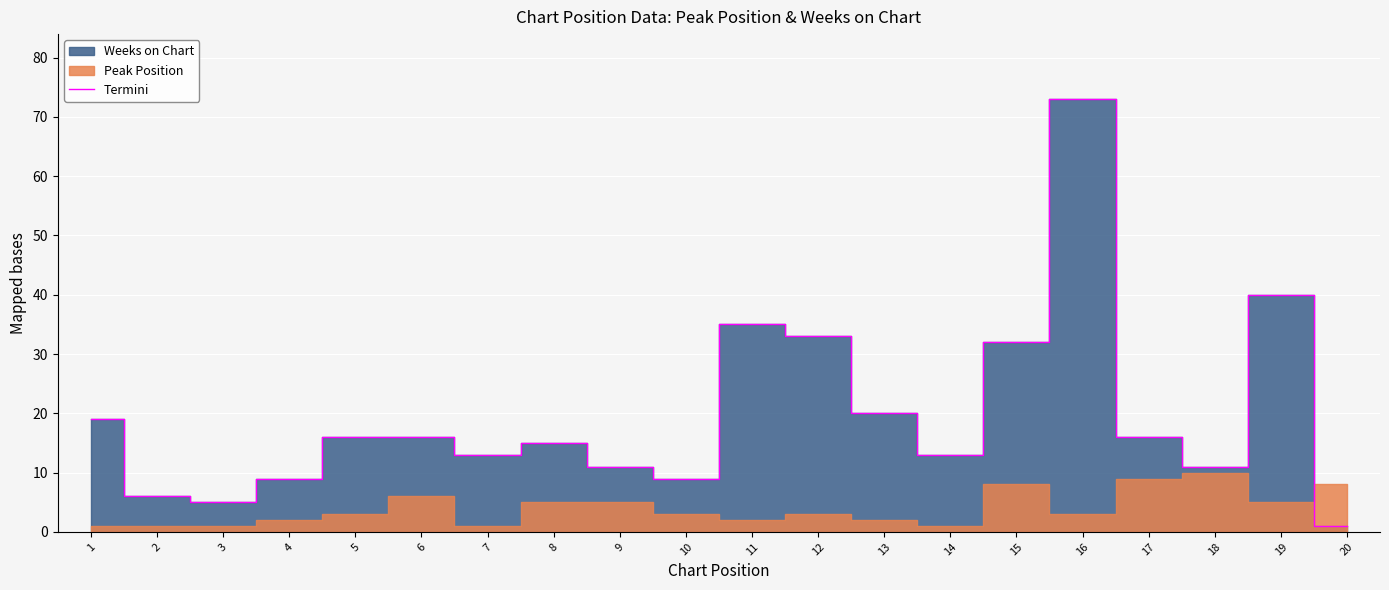

Rank the categories by value from lowest to highest.

20, 3, 2, 4, 10, 9, 18, 7, 14, 8, 5, 6, 17, 1, 13, 15, 12, 11, 19, 16